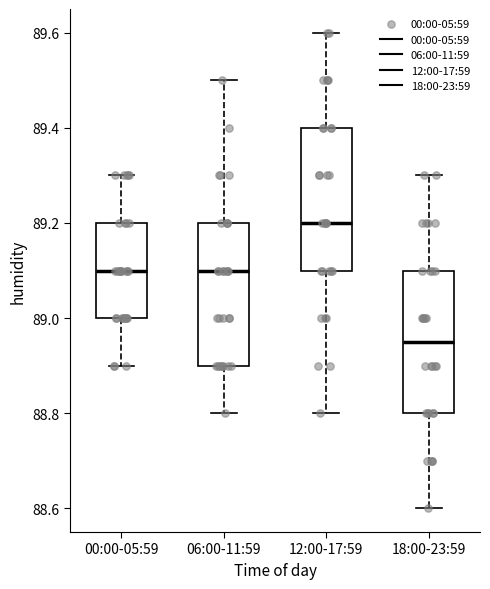

Where does the upper whisker of the box for 00:00-05:59 end on the y-axis? The values are not printed on the chart, so give them approximately, as read against the axis.

89.30